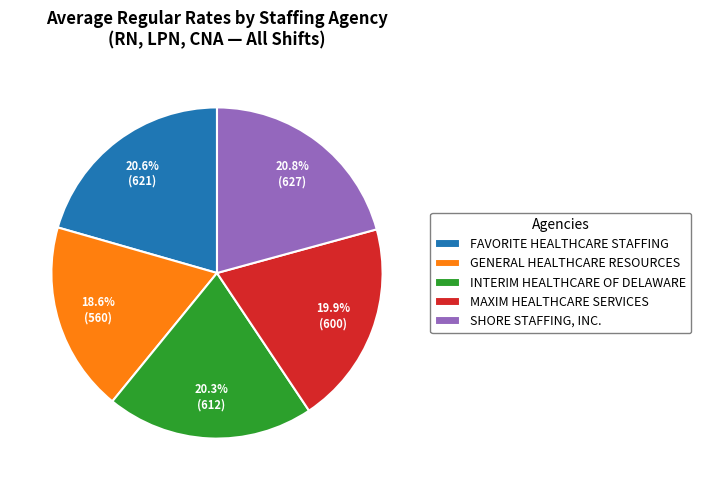

Do FAVORITE HEALTHCARE STAFFING and SHORE STAFFING, INC. together represent more than half of the pie?

No